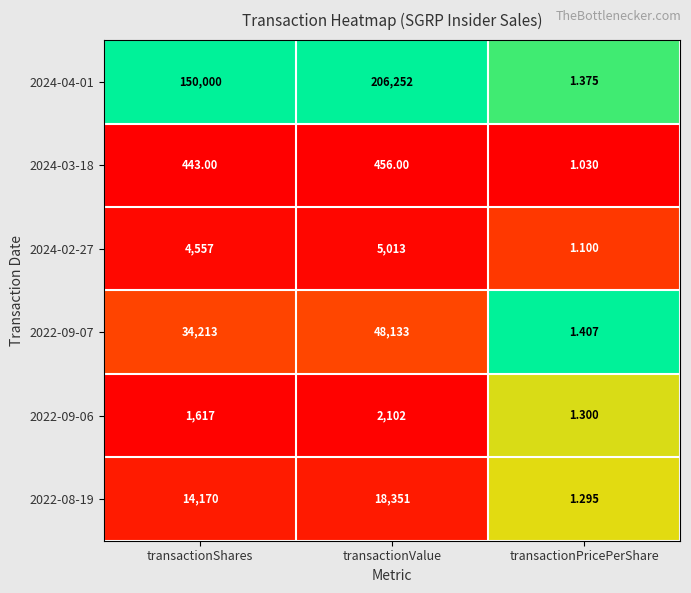

Between transactionShares and transactionPricePerShare, which series saw the biggest shift?

2024-04-01